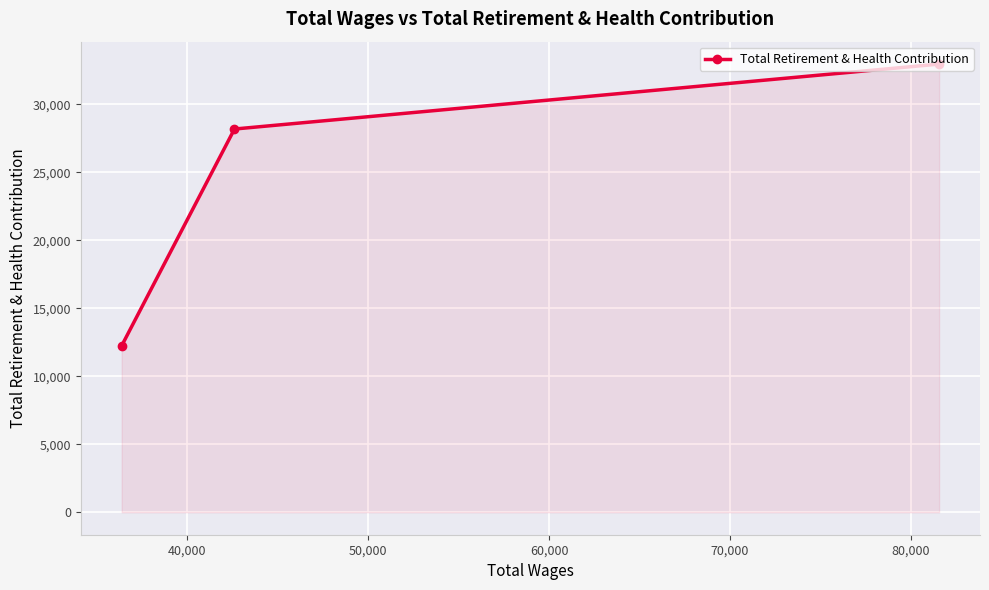

How many values are between 12238 and 32946?

3